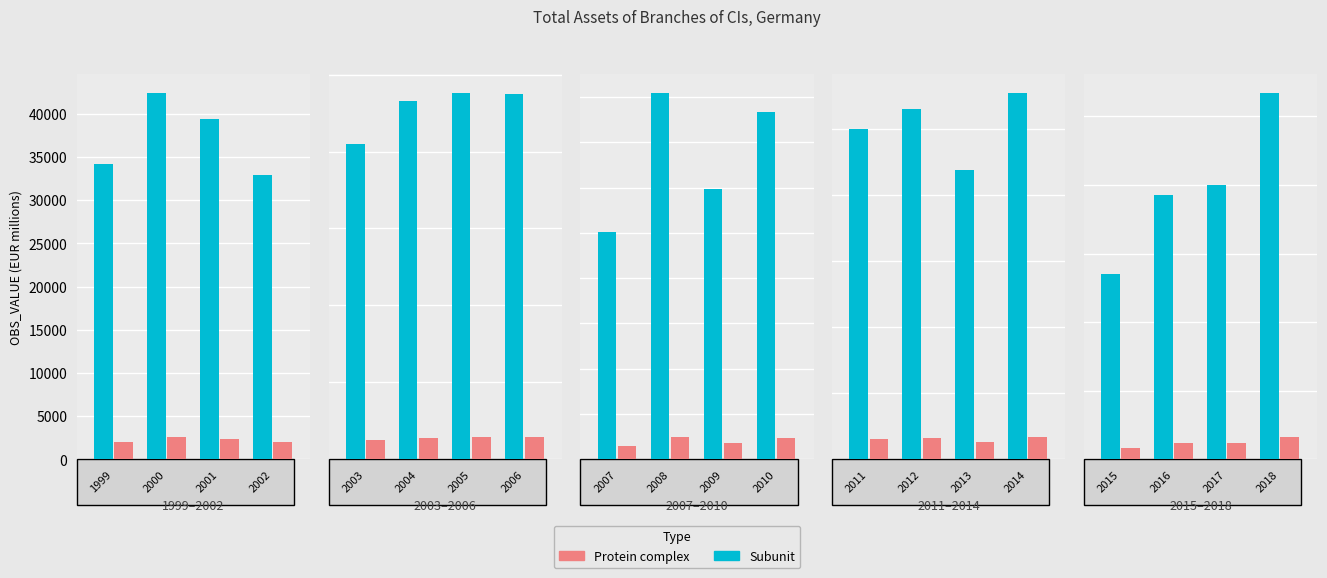

What is the difference between the values at 2001 and 1999?

5196